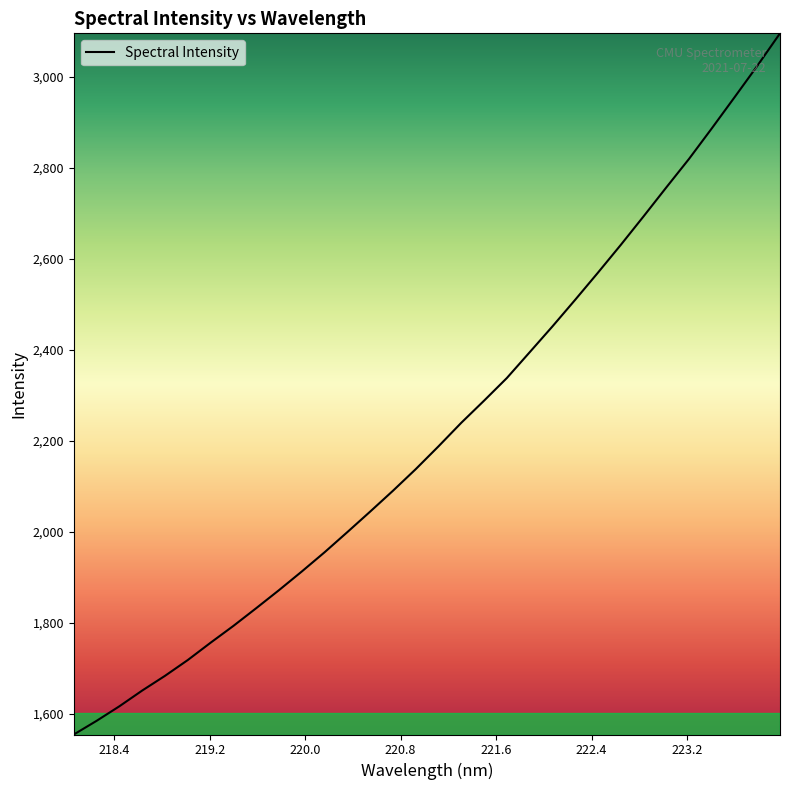

What is the difference between the maximum and minimum values?

1540.8